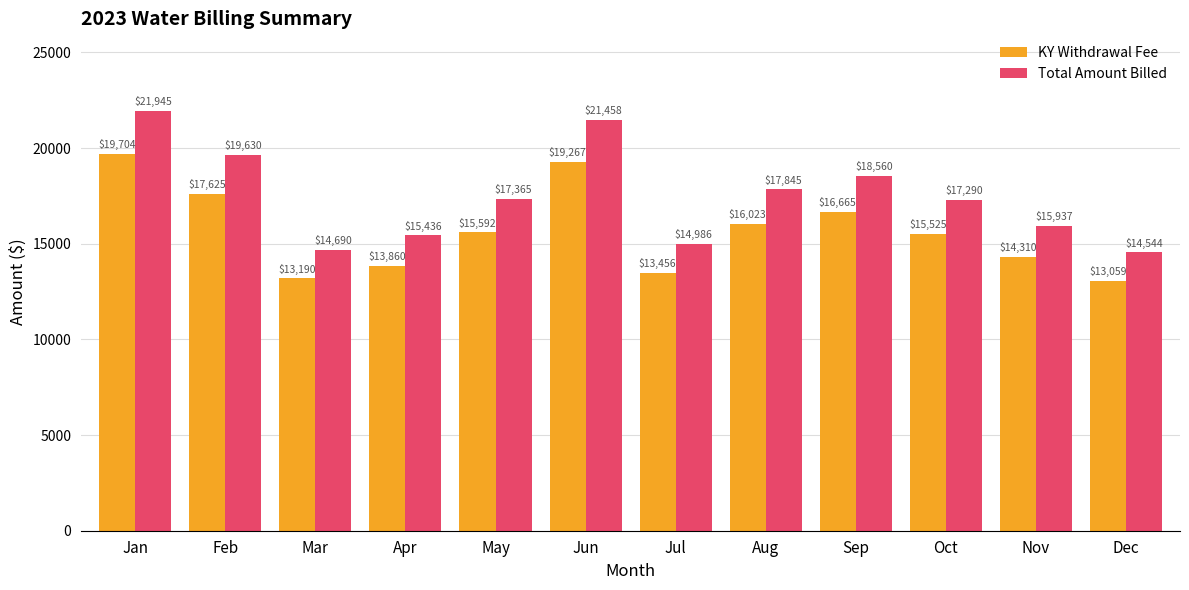

What is the average value of the KY Withdrawal Fee series?

15689.6